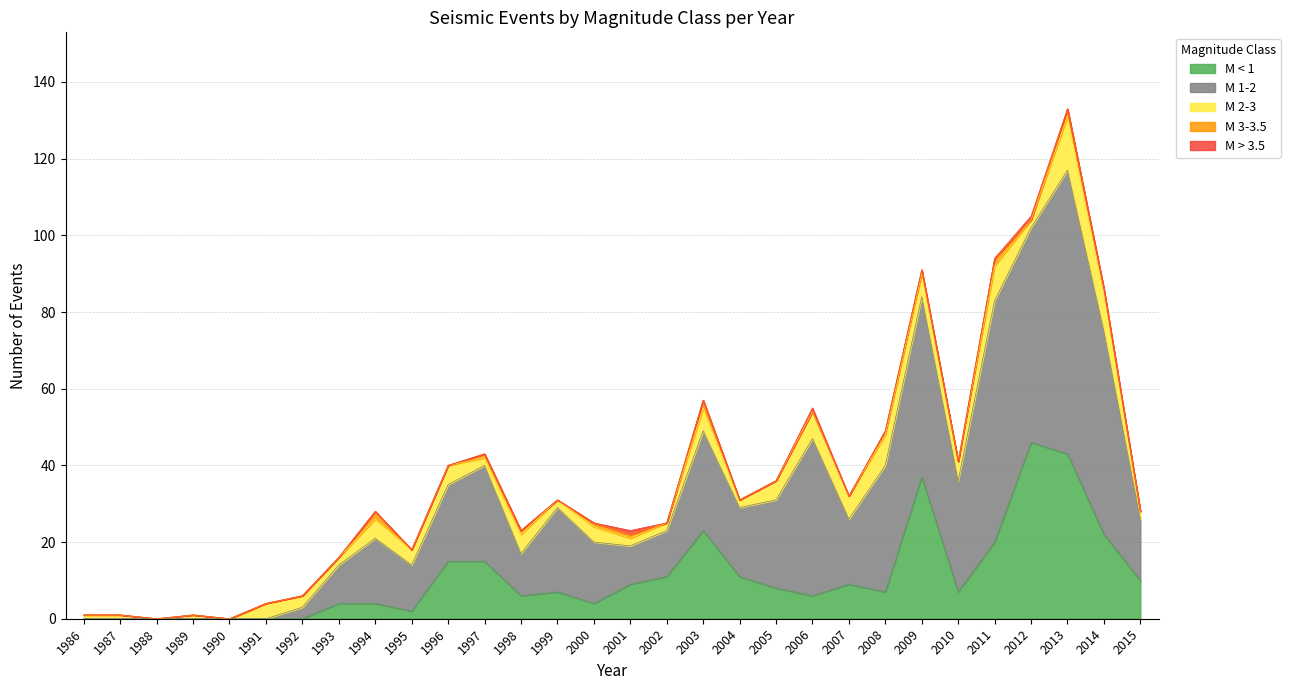

True or false: M > 3.5 has a value of 0 at 2008.

True